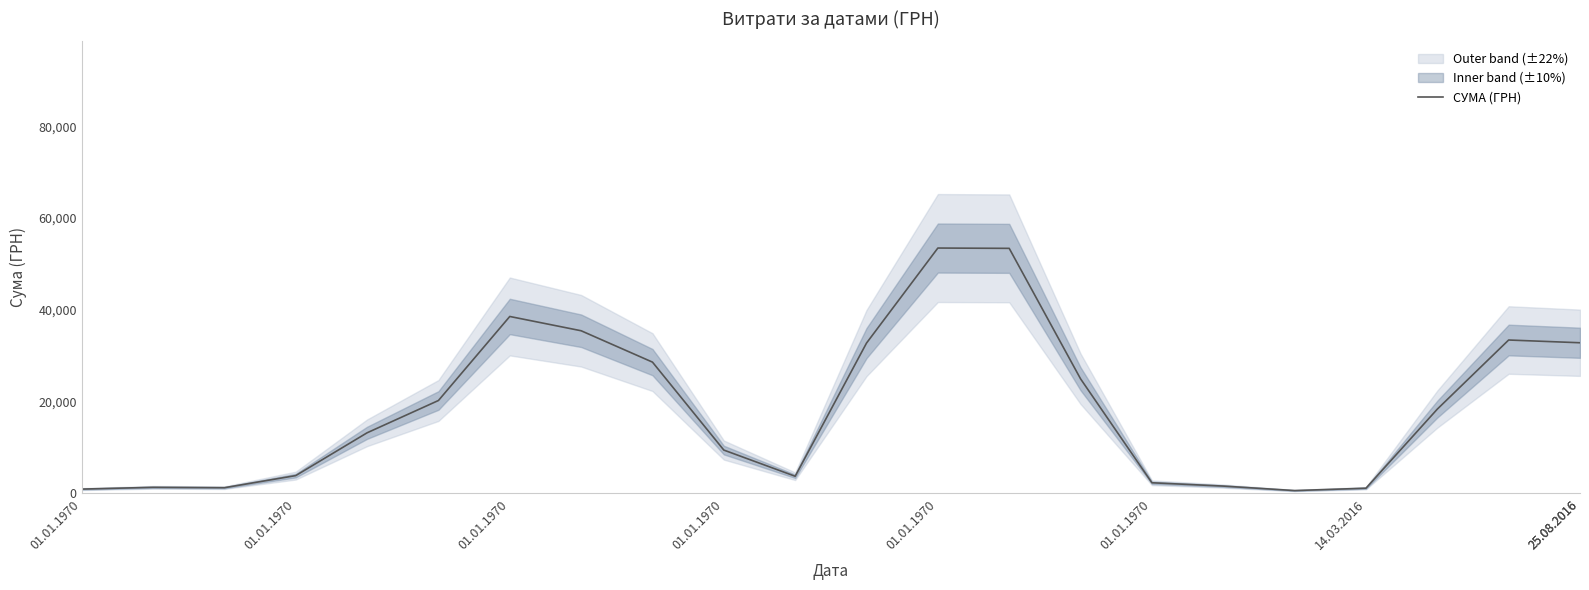

Where does the data first go above 18371?

01.01.1970